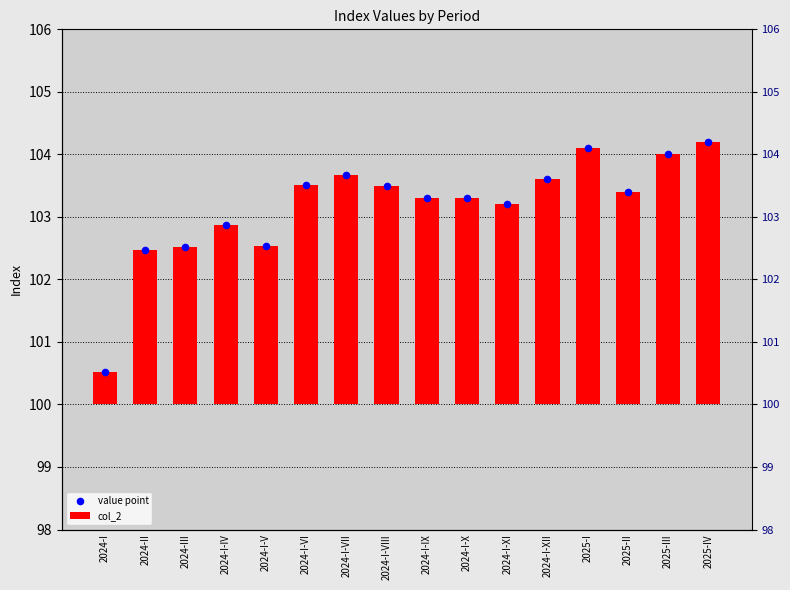

Which series reaches the minimum Y coordinate?

col_2